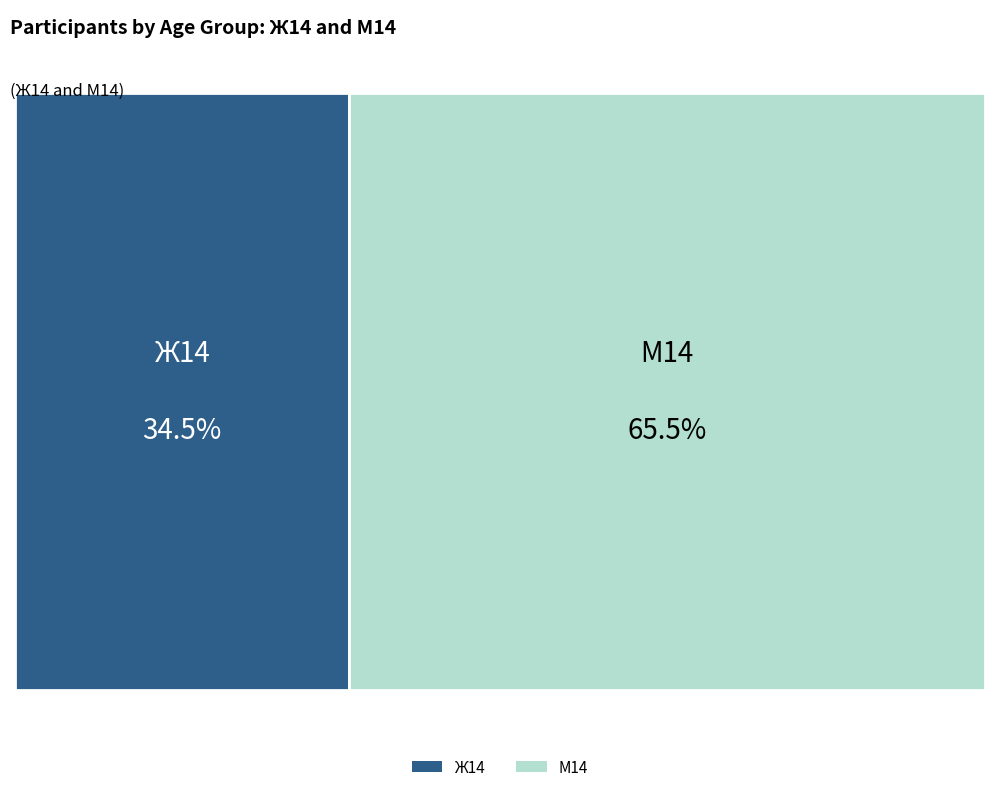

Which slice is the smallest?

Ж14